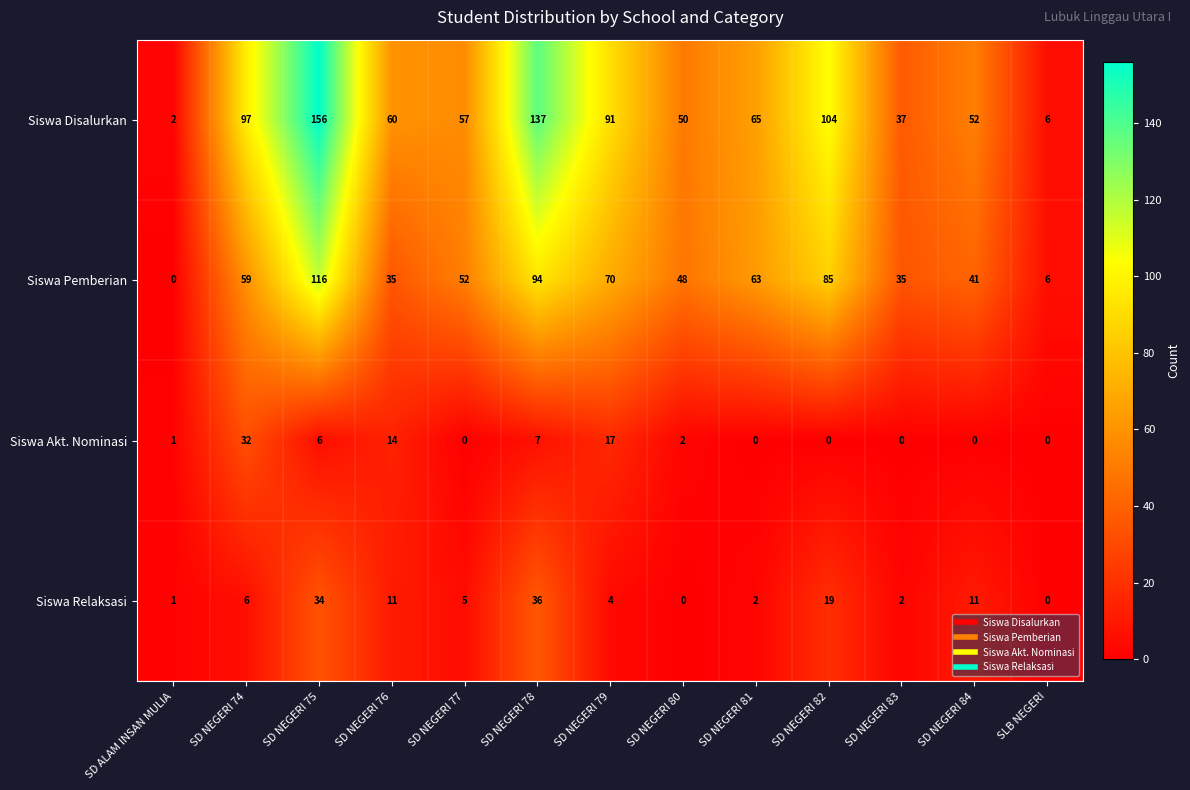

List the series in order of their peak value, lowest first.

Siswa Akt. Nominasi, Siswa Relaksasi, Siswa Pemberian, Siswa Disalurkan